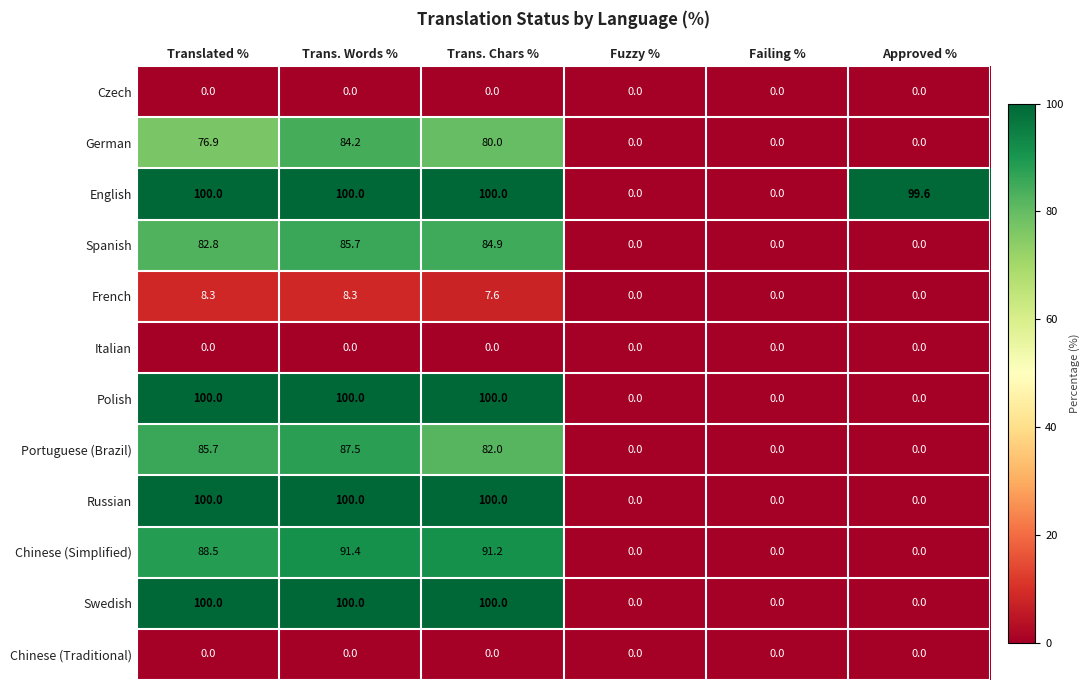

Which series changed the most between Fuzzy % and Approved %?

English